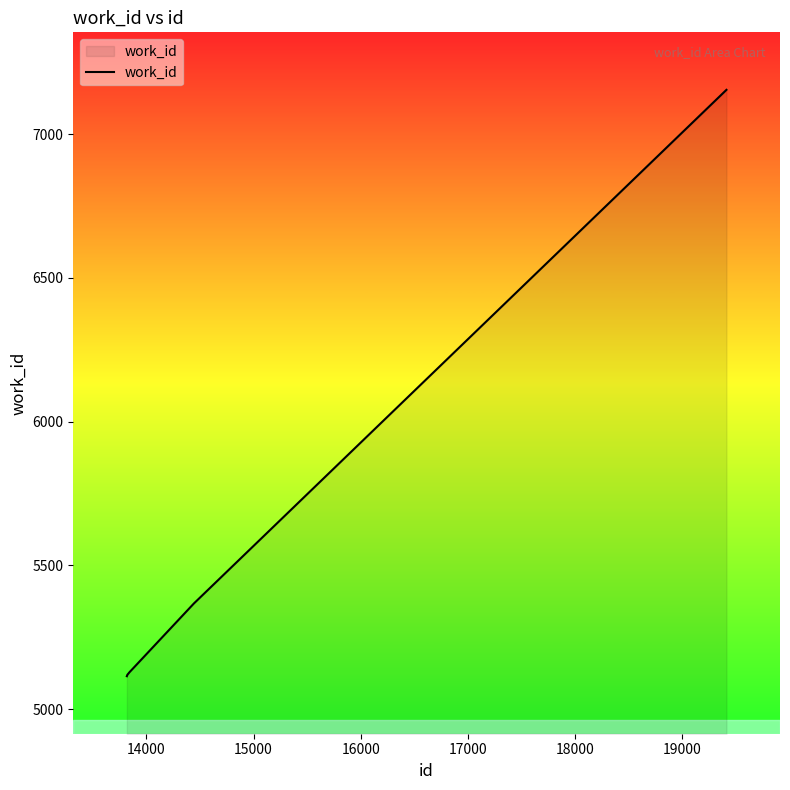

What is the greatest value displayed?

7154